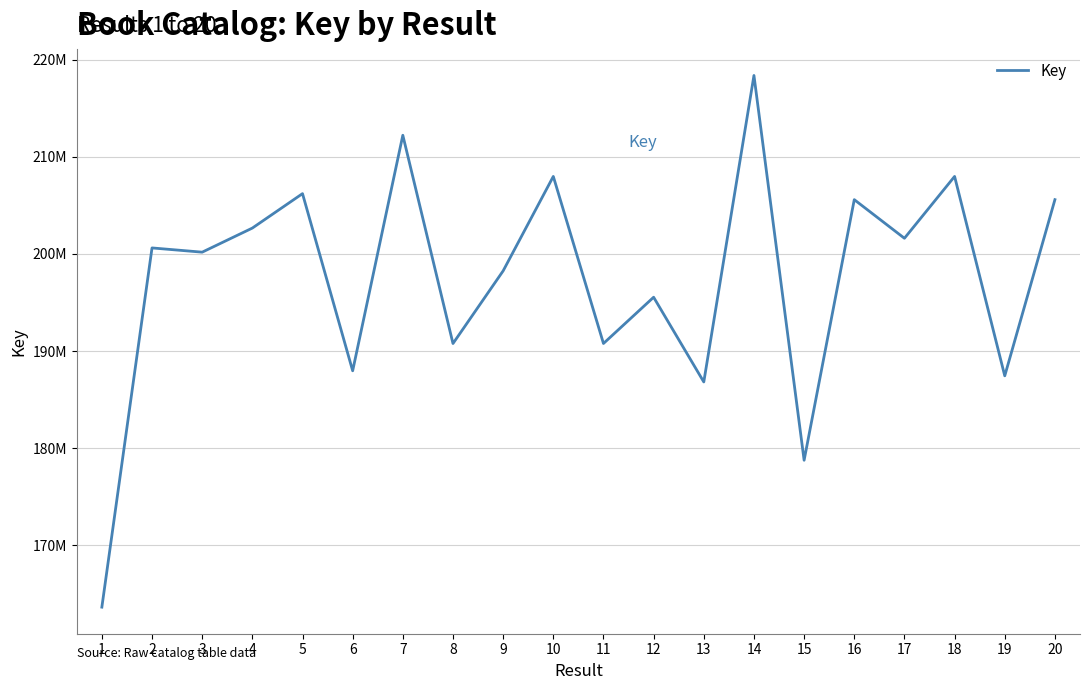

List the labels in order of value, largest first.

14, 7, 18, 10, 5, 16, 20, 4, 17, 2, 3, 9, 12, 11, 8, 6, 19, 13, 15, 1